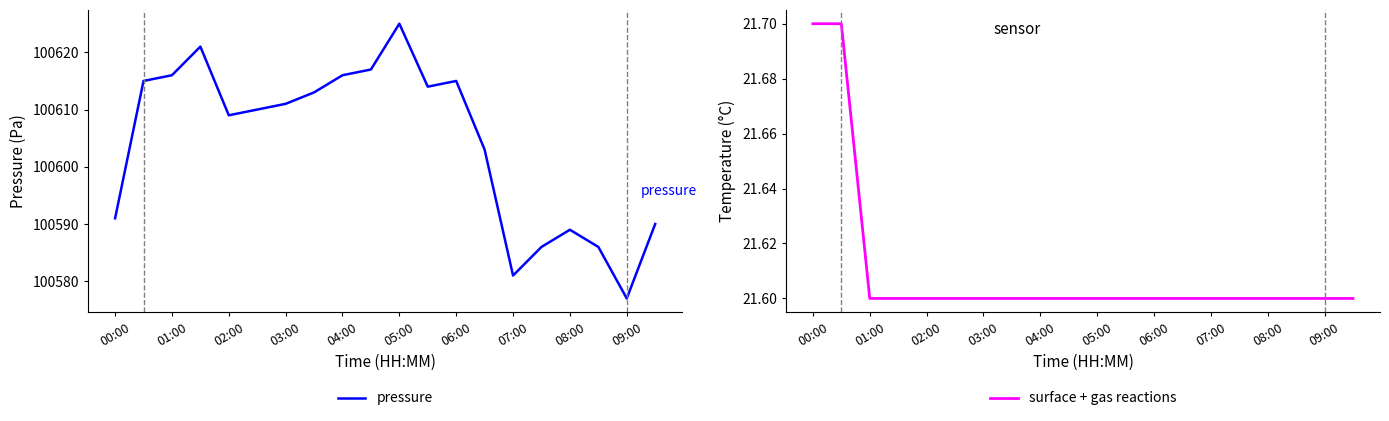

List the series in order of their overall mean, highest first.

pressure, surface + gas reactions